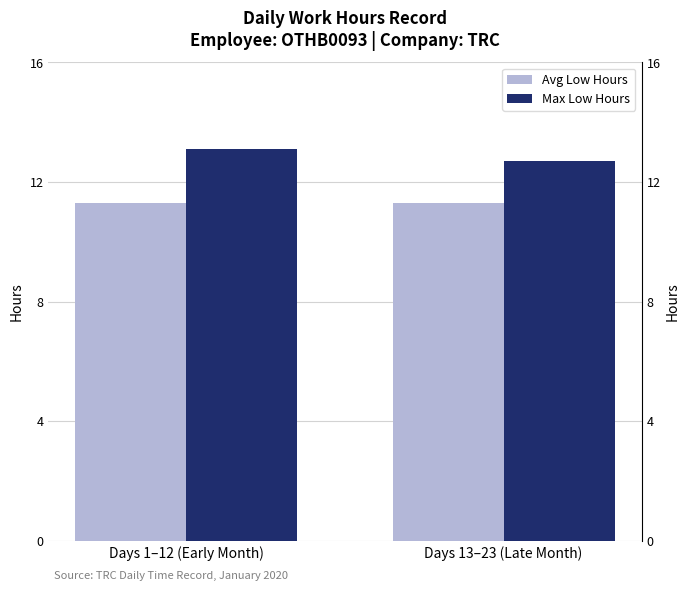

Which has a higher value, Days 13–23 (Late Month) or Days 1–12 (Early Month)?

Days 13–23 (Late Month)